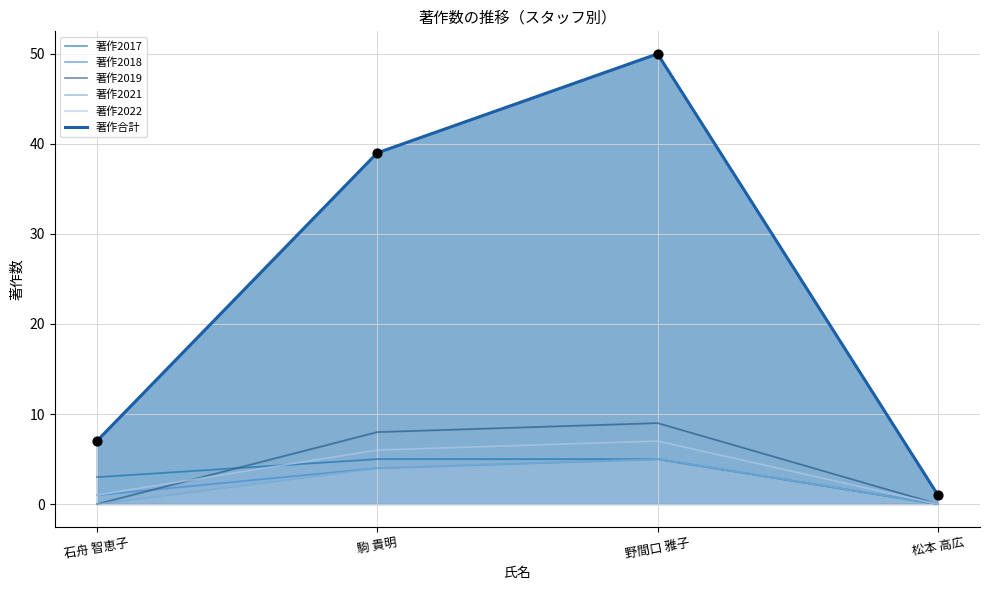

Which series reaches the maximum Y coordinate?

著作合計